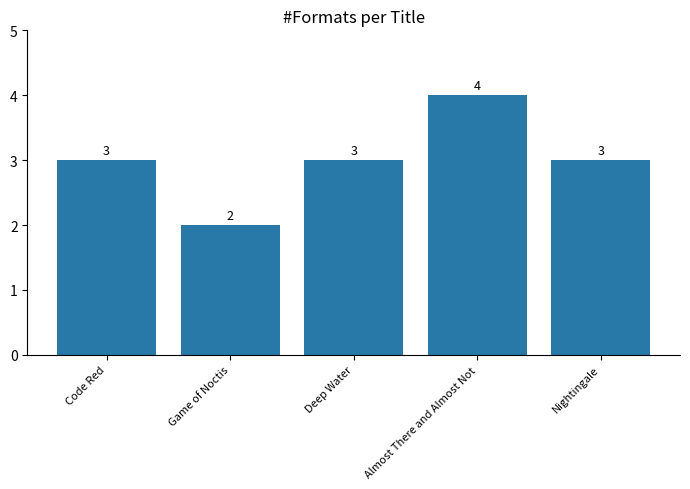

How many bars are there in total?

5